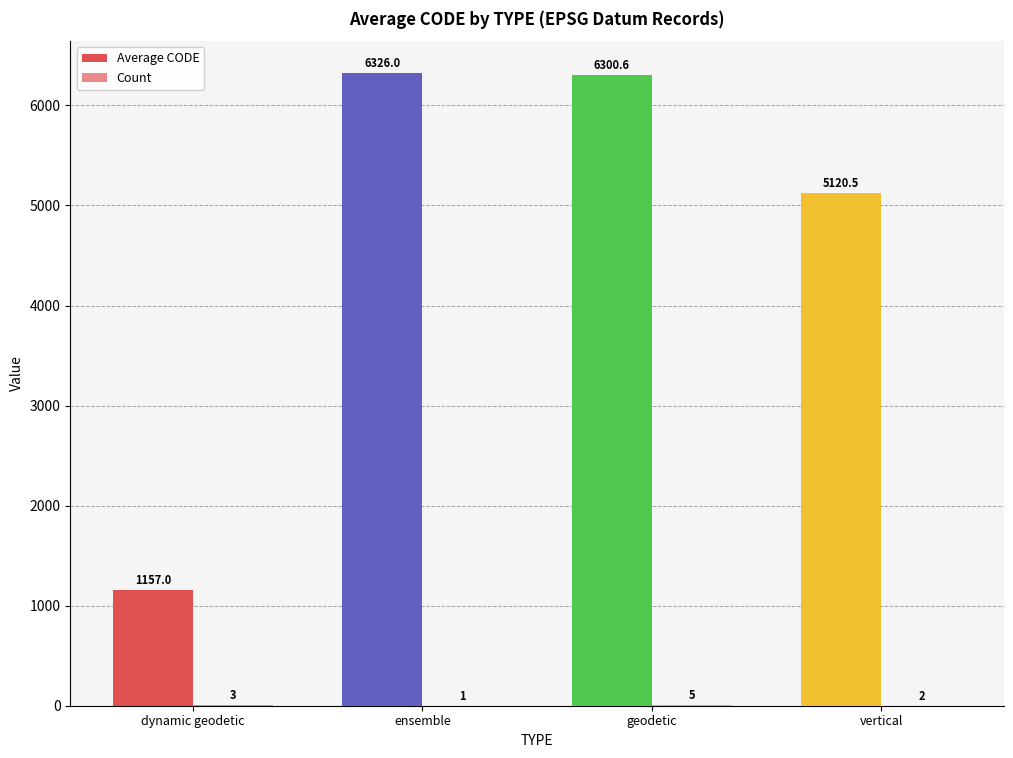

What is the difference between the Count values at geodetic and vertical?

3.0